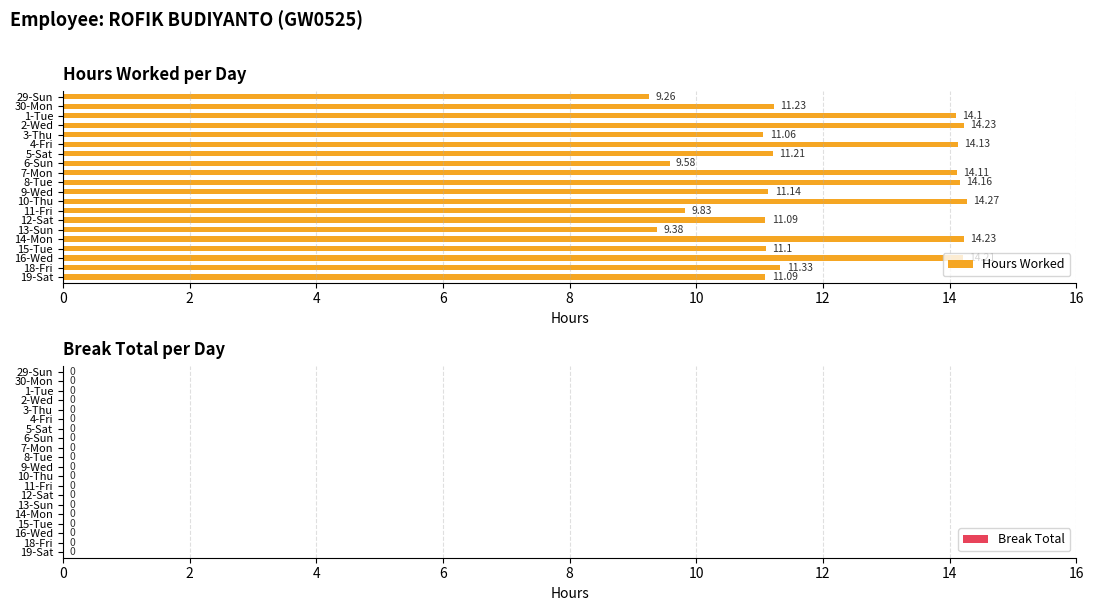

What is the average value?

12.0